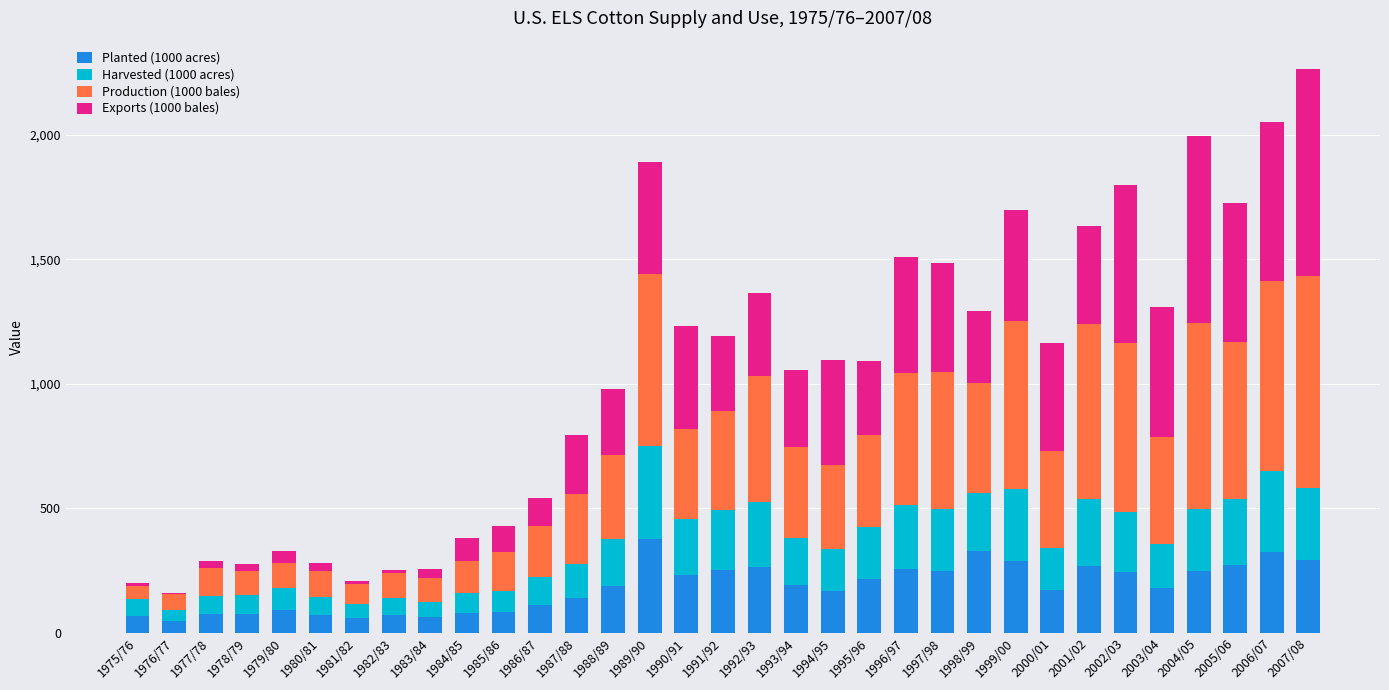

At which category is the sum across all series the highest?

2007/08